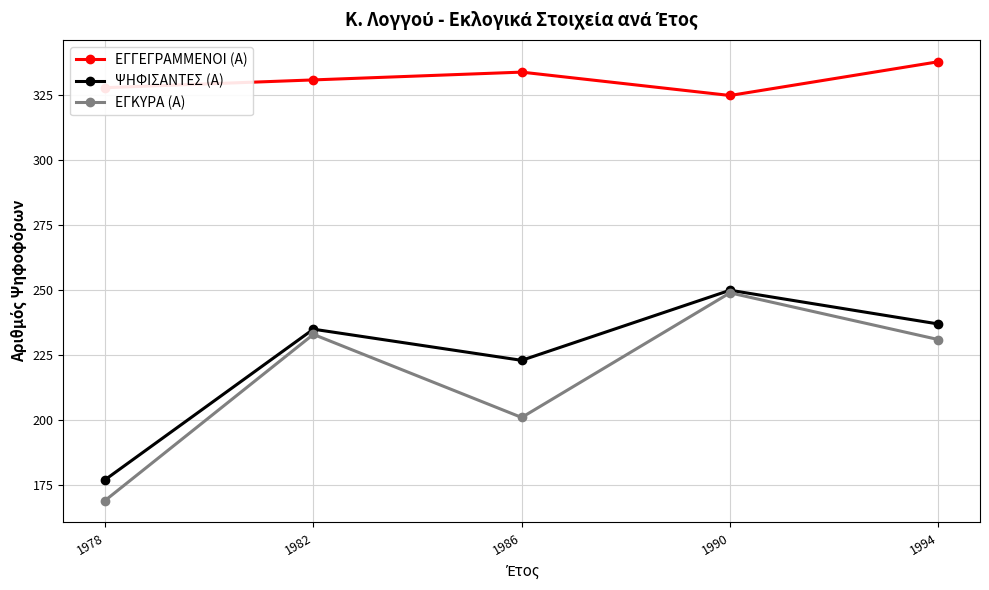

In ΕΓΚΥΡΑ (Α), how many points are lower than both neighbors (excluding endpoints)?

1